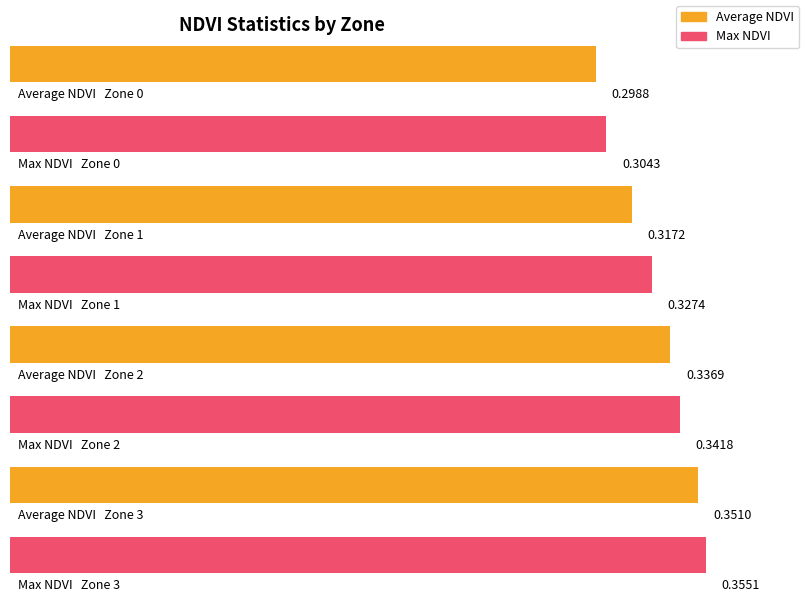

At which label does Max NDVI reach its peak?

Zone 3